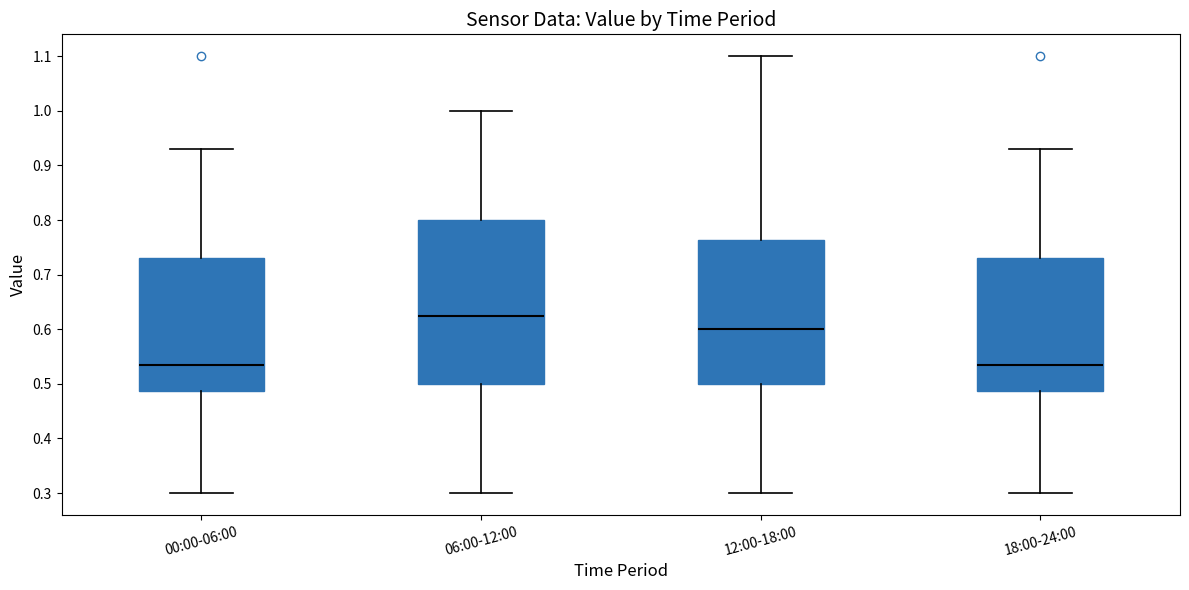

Reading left to right, read every box against the y-axis: the position of its median line, the range the box covers, and the ends of its whiskers. The values are not printed on the chart, so give them approximately, as read against the axis.

00:00-06:00: median 0.54, box 0.49 to 0.73, whiskers 0.30 to 0.93
06:00-12:00: median 0.63, box 0.50 to 0.80, whiskers 0.30 to 1.00
12:00-18:00: median 0.60, box 0.50 to 0.76, whiskers 0.30 to 1.10
18:00-24:00: median 0.54, box 0.49 to 0.73, whiskers 0.30 to 0.93